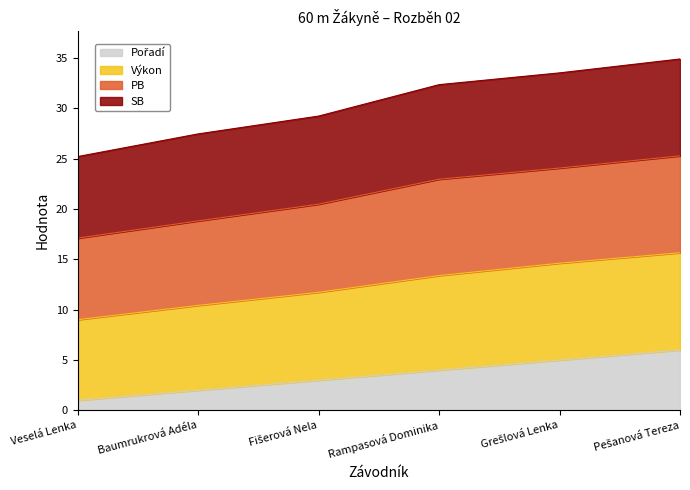

What is the total value across all series at Rampasová Dominika?

32.4